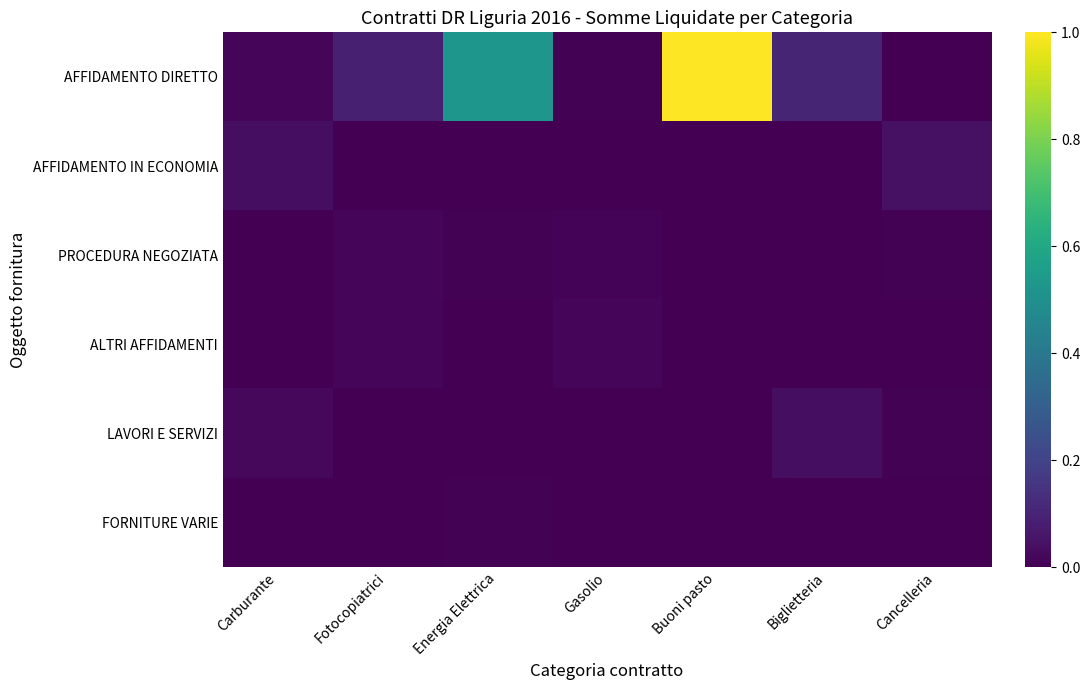

Reading right to left, transcribe all the data shown in this chart.

AFFIDAMENTO DIRETTO: Cancelleria=0.0	Biglietteria=0.1	Buoni pasto=1.0	Gasolio=0.0	Energia Elettrica=0.5	Fotocopiatrici=0.1	Carburante=0.0
AFFIDAMENTO IN ECONOMIA: Cancelleria=0.0	Biglietteria=0.0	Buoni pasto=0.0	Gasolio=0.0	Energia Elettrica=0.0	Fotocopiatrici=0.0	Carburante=0.0
PROCEDURA NEGOZIATA: Cancelleria=0.0	Biglietteria=0.0	Buoni pasto=0.0	Gasolio=0.0	Energia Elettrica=0.0	Fotocopiatrici=0.0	Carburante=0.0
ALTRI AFFIDAMENTI: Cancelleria=0.0	Biglietteria=0.0	Buoni pasto=0.0	Gasolio=0.0	Energia Elettrica=0.0	Fotocopiatrici=0.0	Carburante=0.0
LAVORI E SERVIZI: Cancelleria=0.0	Biglietteria=0.0	Buoni pasto=0.0	Gasolio=0.0	Energia Elettrica=0.0	Fotocopiatrici=0.0	Carburante=0.0
FORNITURE VARIE: Cancelleria=0.0	Biglietteria=0.0	Buoni pasto=0.0	Gasolio=0.0	Energia Elettrica=0.0	Fotocopiatrici=0.0	Carburante=0.0